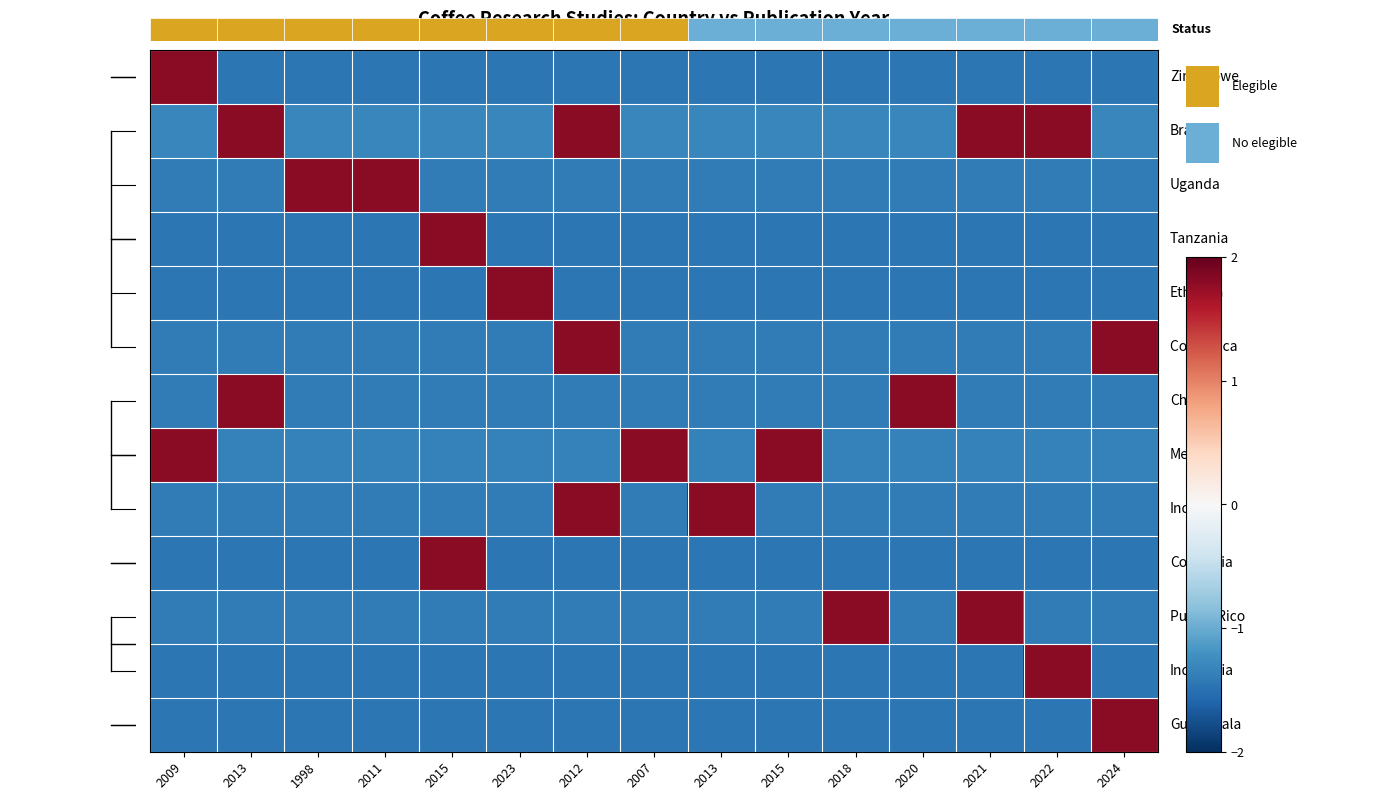

Reading left to right, what are all the values shown in this chart?

Zimbabwe: 2009=1.8	2013=-1.4	1998=-1.4	2011=-1.4	2015=-1.4	2023=-1.4	2012=-1.4	2007=-1.4	2013=-1.4	2015=-1.4	2018=-1.4	2020=-1.4	2021=-1.4	2022=-1.4	2024=-1.4
Brasil: 2009=-1.3	2013=1.8	1998=-1.3	2011=-1.3	2015=-1.3	2023=-1.3	2012=1.8	2007=-1.3	2013=-1.3	2015=-1.3	2018=-1.3	2020=-1.3	2021=1.8	2022=1.8	2024=-1.3
Uganda: 2009=-1.4	2013=-1.4	1998=1.8	2011=1.8	2015=-1.4	2023=-1.4	2012=-1.4	2007=-1.4	2013=-1.4	2015=-1.4	2018=-1.4	2020=-1.4	2021=-1.4	2022=-1.4	2024=-1.4
Tanzania: 2009=-1.4	2013=-1.4	1998=-1.4	2011=-1.4	2015=1.8	2023=-1.4	2012=-1.4	2007=-1.4	2013=-1.4	2015=-1.4	2018=-1.4	2020=-1.4	2021=-1.4	2022=-1.4	2024=-1.4
Ethiopia: 2009=-1.4	2013=-1.4	1998=-1.4	2011=-1.4	2015=-1.4	2023=1.8	2012=-1.4	2007=-1.4	2013=-1.4	2015=-1.4	2018=-1.4	2020=-1.4	2021=-1.4	2022=-1.4	2024=-1.4
Costa Rica: 2009=-1.4	2013=-1.4	1998=-1.4	2011=-1.4	2015=-1.4	2023=-1.4	2012=1.8	2007=-1.4	2013=-1.4	2015=-1.4	2018=-1.4	2020=-1.4	2021=-1.4	2022=-1.4	2024=1.8
China: 2009=-1.4	2013=1.8	1998=-1.4	2011=-1.4	2015=-1.4	2023=-1.4	2012=-1.4	2007=-1.4	2013=-1.4	2015=-1.4	2018=-1.4	2020=1.8	2021=-1.4	2022=-1.4	2024=-1.4
Mexico: 2009=1.8	2013=-1.4	1998=-1.4	2011=-1.4	2015=-1.4	2023=-1.4	2012=-1.4	2007=1.8	2013=-1.4	2015=1.8	2018=-1.4	2020=-1.4	2021=-1.4	2022=-1.4	2024=-1.4
India: 2009=-1.4	2013=-1.4	1998=-1.4	2011=-1.4	2015=-1.4	2023=-1.4	2012=1.8	2007=-1.4	2013=1.8	2015=-1.4	2018=-1.4	2020=-1.4	2021=-1.4	2022=-1.4	2024=-1.4
Colombia: 2009=-1.4	2013=-1.4	1998=-1.4	2011=-1.4	2015=1.8	2023=-1.4	2012=-1.4	2007=-1.4	2013=-1.4	2015=-1.4	2018=-1.4	2020=-1.4	2021=-1.4	2022=-1.4	2024=-1.4
Puerto Rico: 2009=-1.4	2013=-1.4	1998=-1.4	2011=-1.4	2015=-1.4	2023=-1.4	2012=-1.4	2007=-1.4	2013=-1.4	2015=-1.4	2018=1.8	2020=-1.4	2021=1.8	2022=-1.4	2024=-1.4
Indonesia: 2009=-1.4	2013=-1.4	1998=-1.4	2011=-1.4	2015=-1.4	2023=-1.4	2012=-1.4	2007=-1.4	2013=-1.4	2015=-1.4	2018=-1.4	2020=-1.4	2021=-1.4	2022=1.8	2024=-1.4
Guatemala: 2009=-1.4	2013=-1.4	1998=-1.4	2011=-1.4	2015=-1.4	2023=-1.4	2012=-1.4	2007=-1.4	2013=-1.4	2015=-1.4	2018=-1.4	2020=-1.4	2021=-1.4	2022=-1.4	2024=1.8